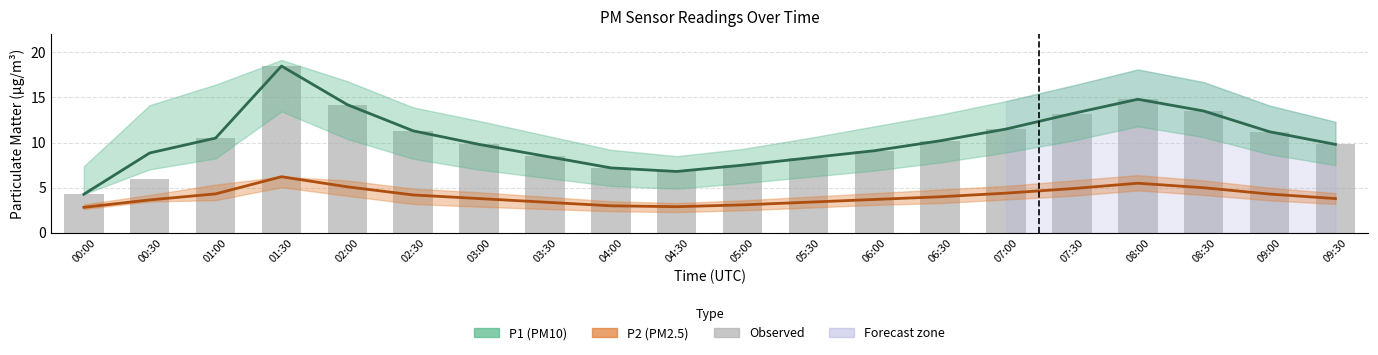

What is the smallest value displayed?

2.8